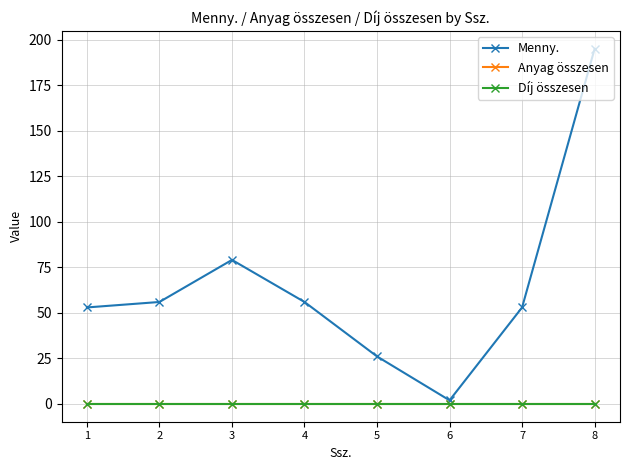

True or false: Díj összesen and Anyag összesen cross at least once.

False